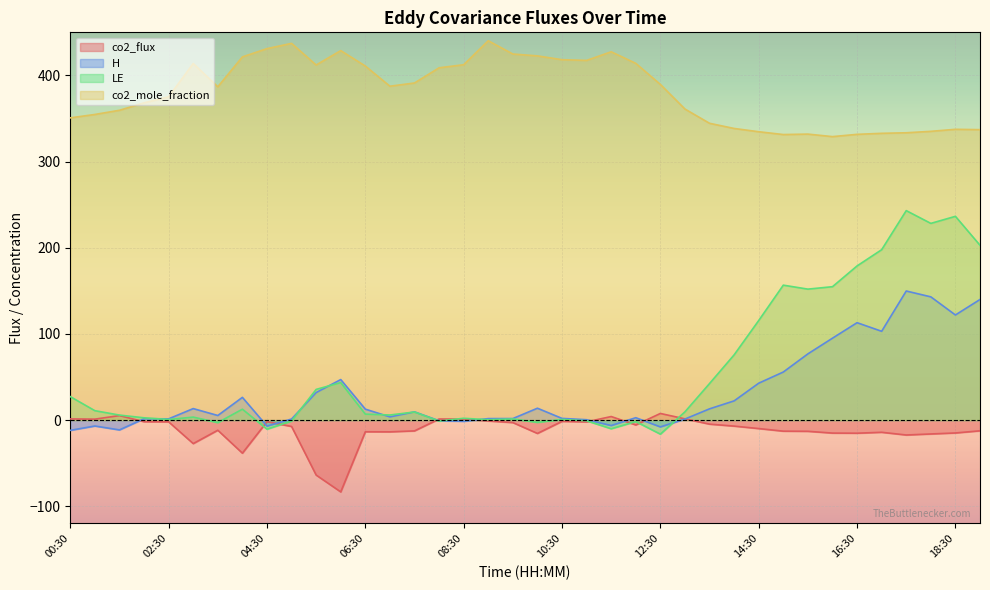

At 11:00, list the series in order from smallest to largest.

co2_flux, LE, H, co2_mole_fraction